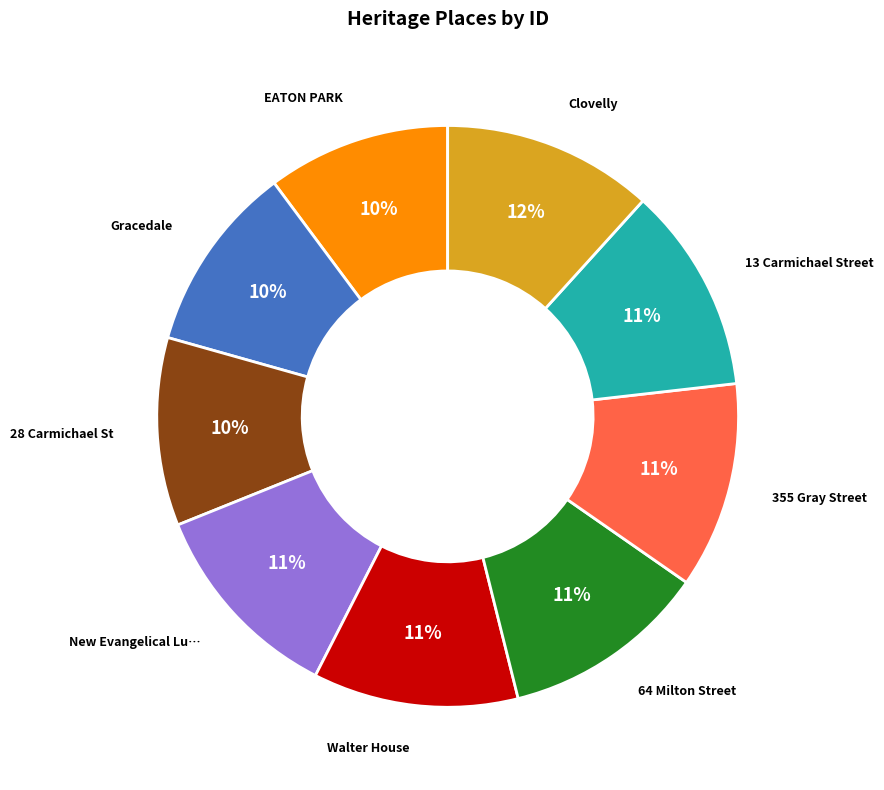

Is there any slice that represents more than half of the pie?

No